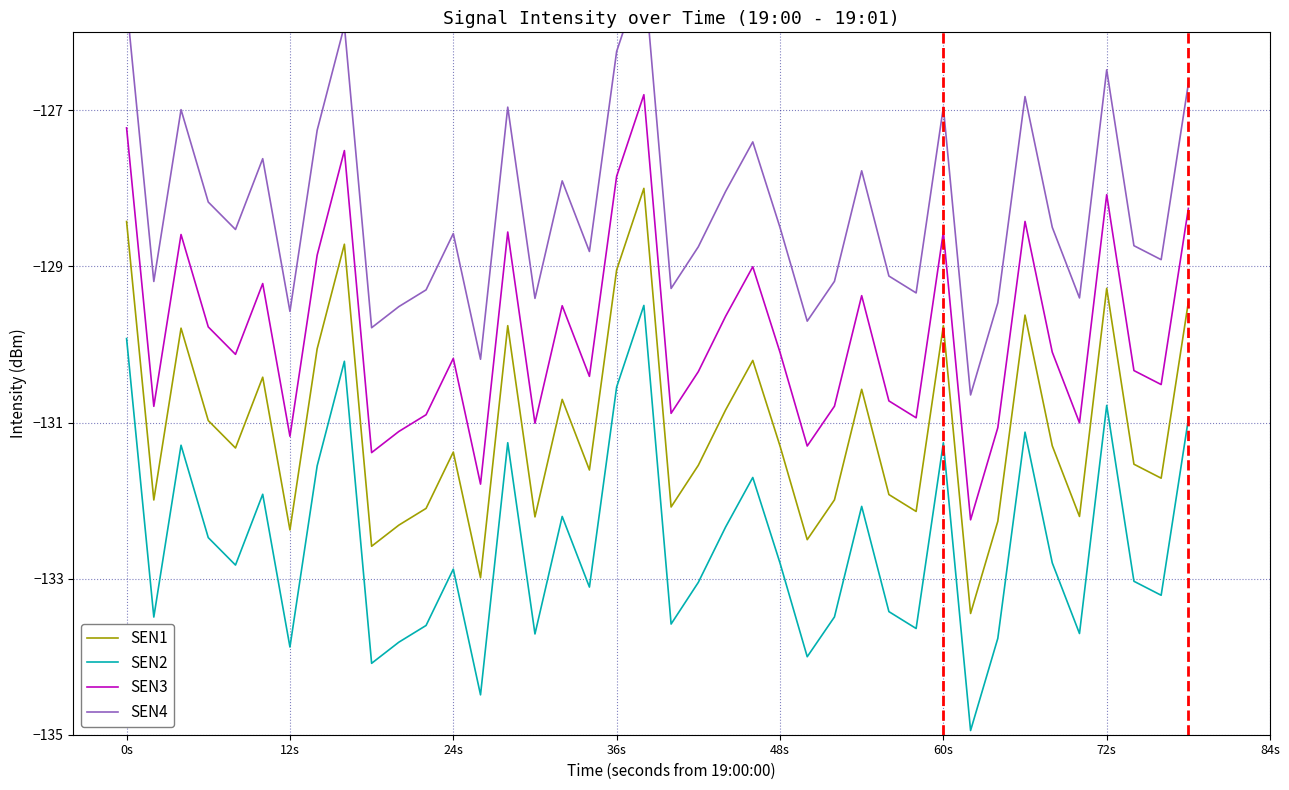

What is the lowest value of the SEN1 series?

-133.4